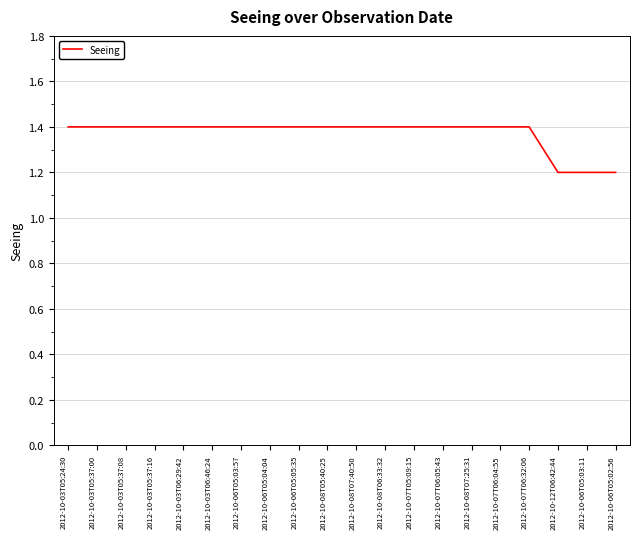

Count the values in the range 1 to 2.

20